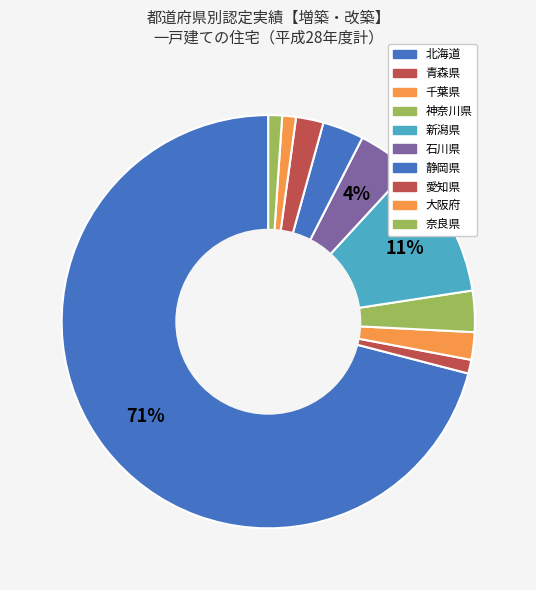

Does any single category account for the majority?

Yes